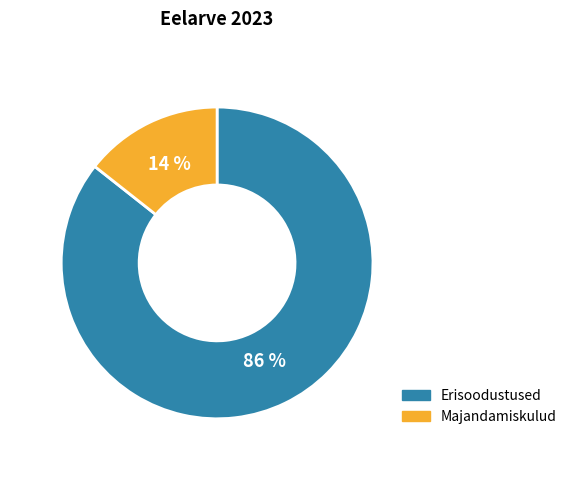

To the nearest percent, what percentage of the pie is Majandamiskulud?

14%